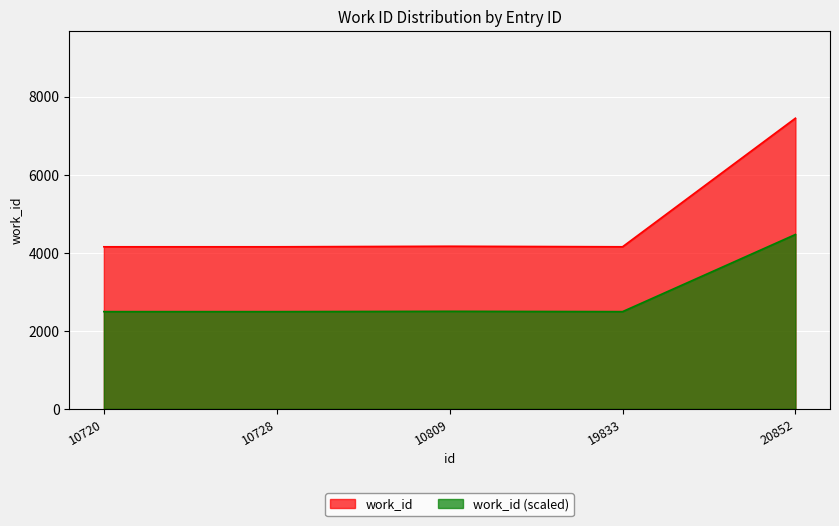

List the labels in order of value, largest first.

20852, 10809, 10720, 10728, 19833